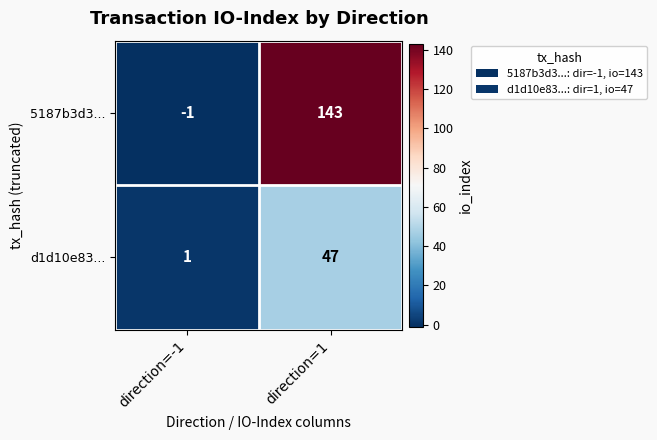

What is the spread (max minus min) of values at direction=1?

96